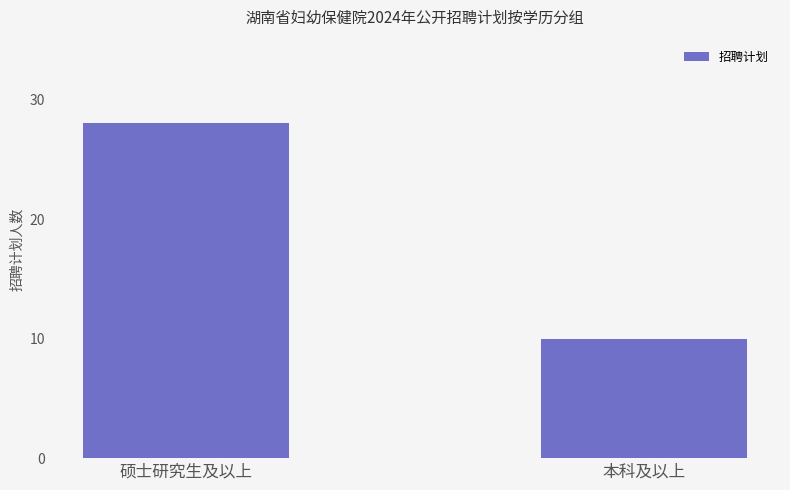

Rank the categories by value from lowest to highest.

本科及以上, 硕士研究生及以上